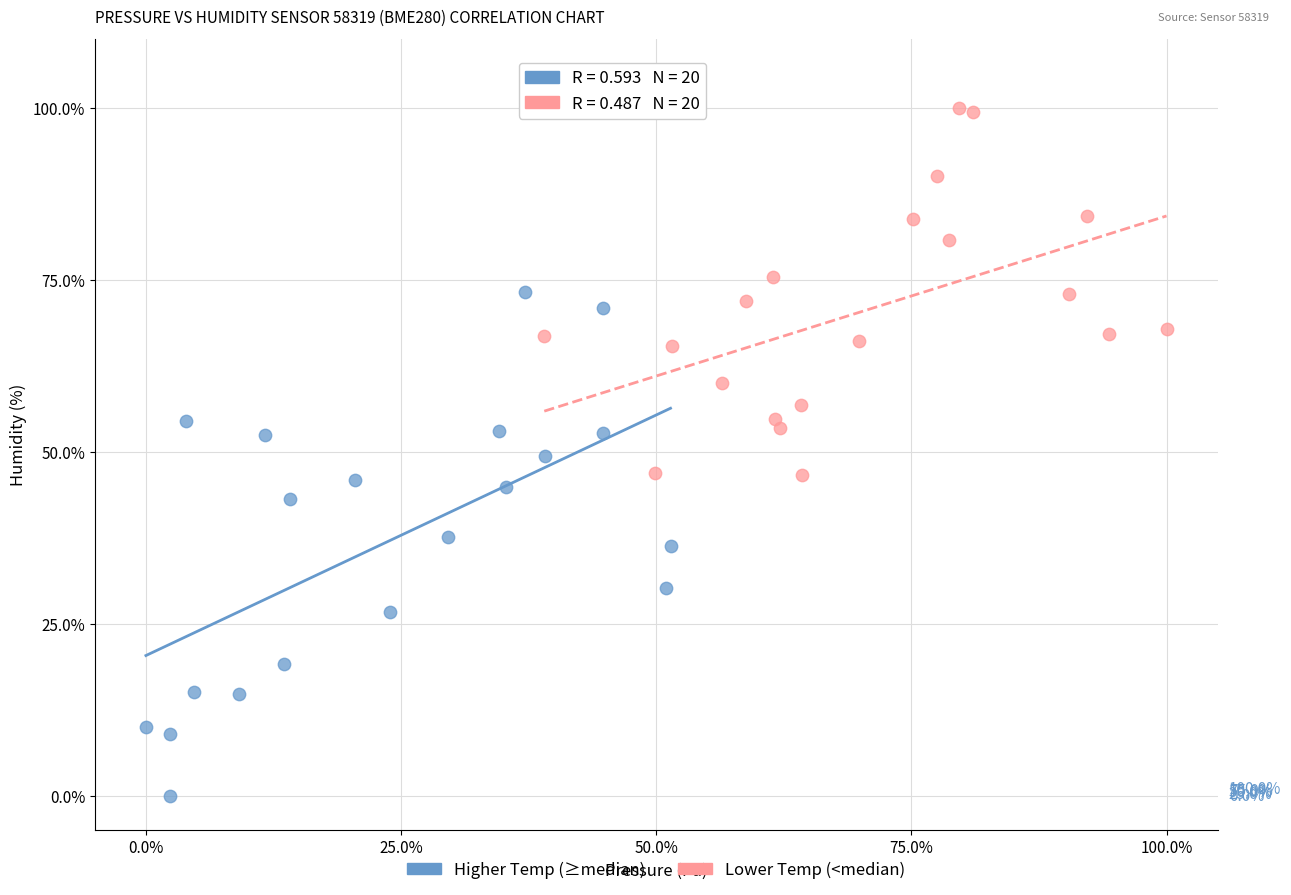

Which series has the widest spread of Y values?

Higher Temp (≥median)